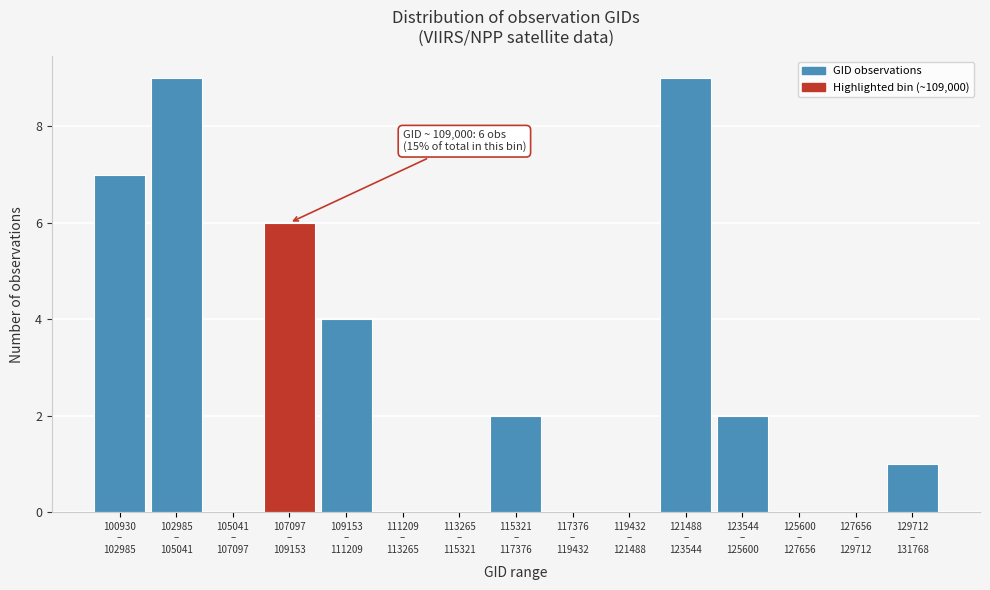

What is the maximum value shown in the chart?

9